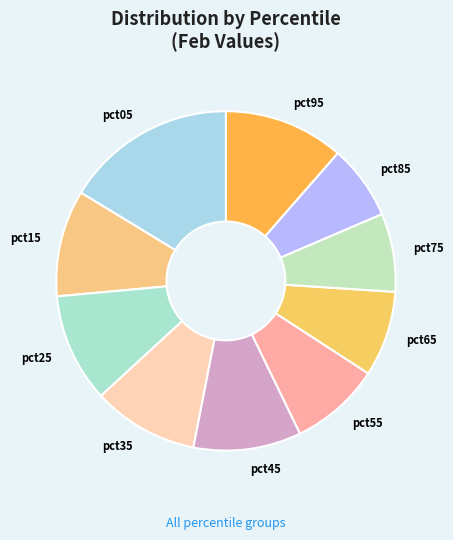

Count the number of slices in the pie.

10